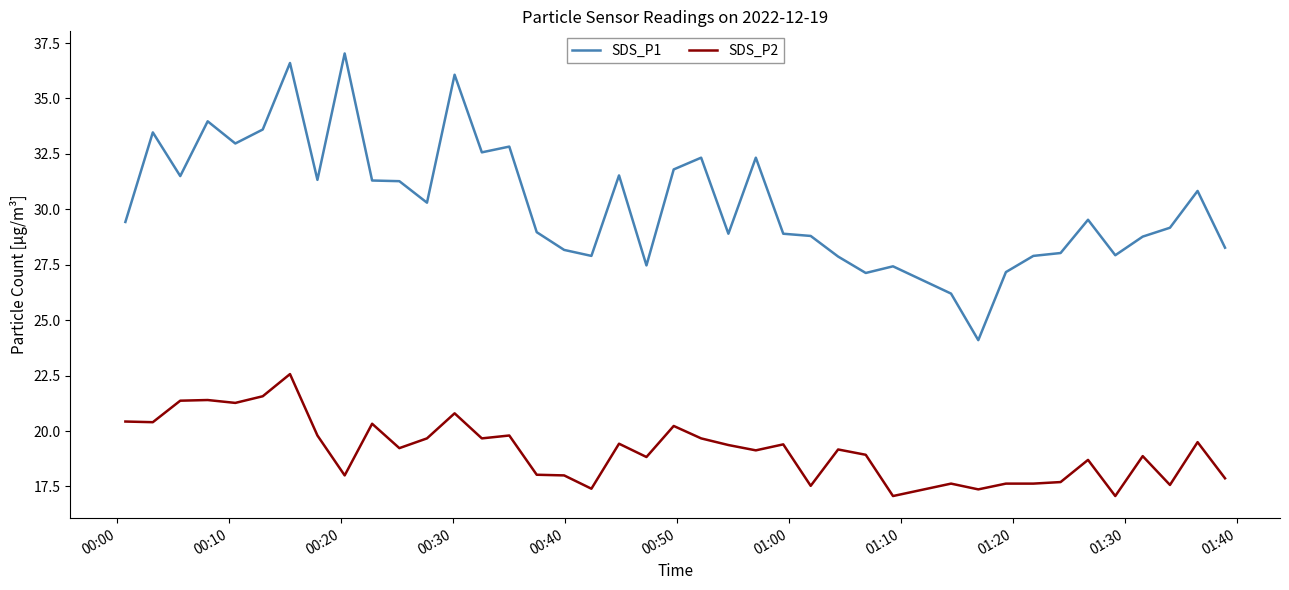

What is the minimum value shown in the chart?

17.1